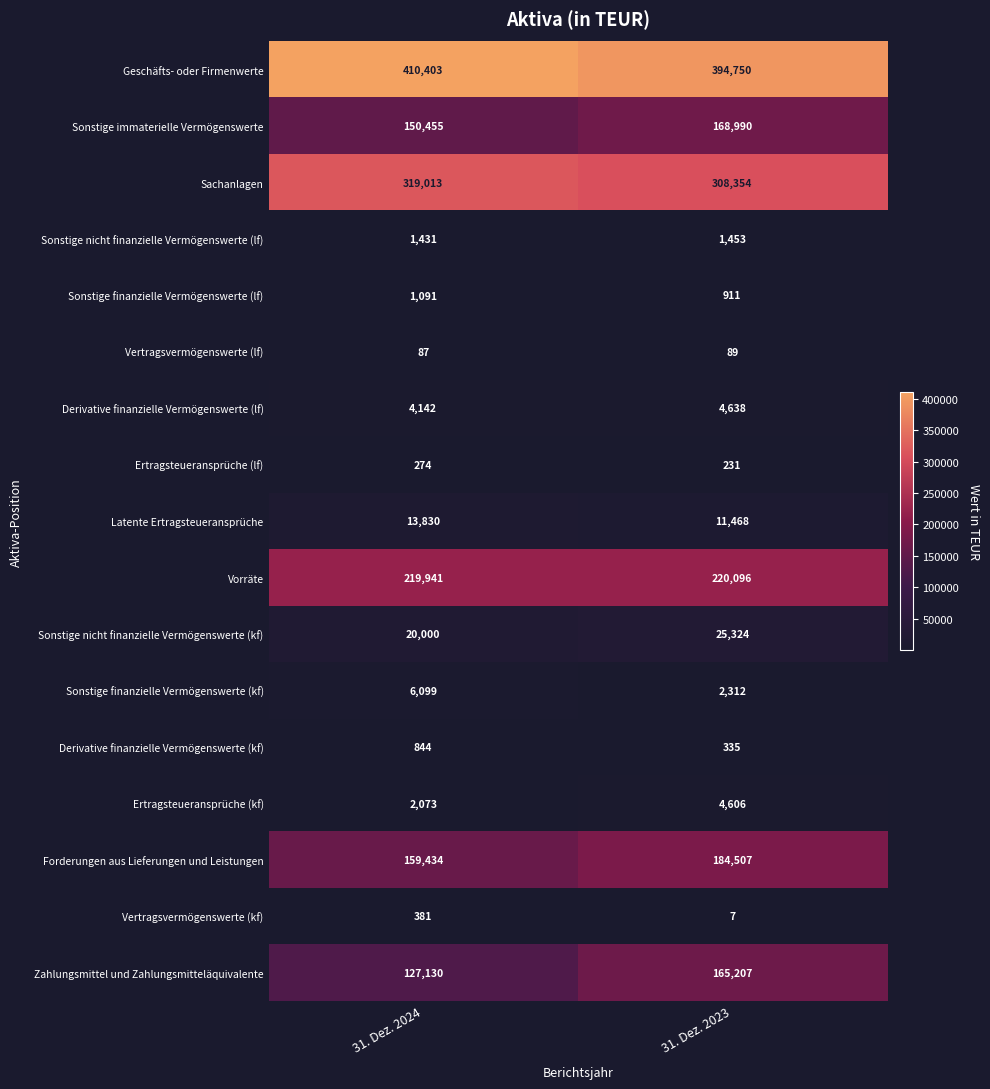

What is the total value across all series at 31. Dez. 2024?

1436628